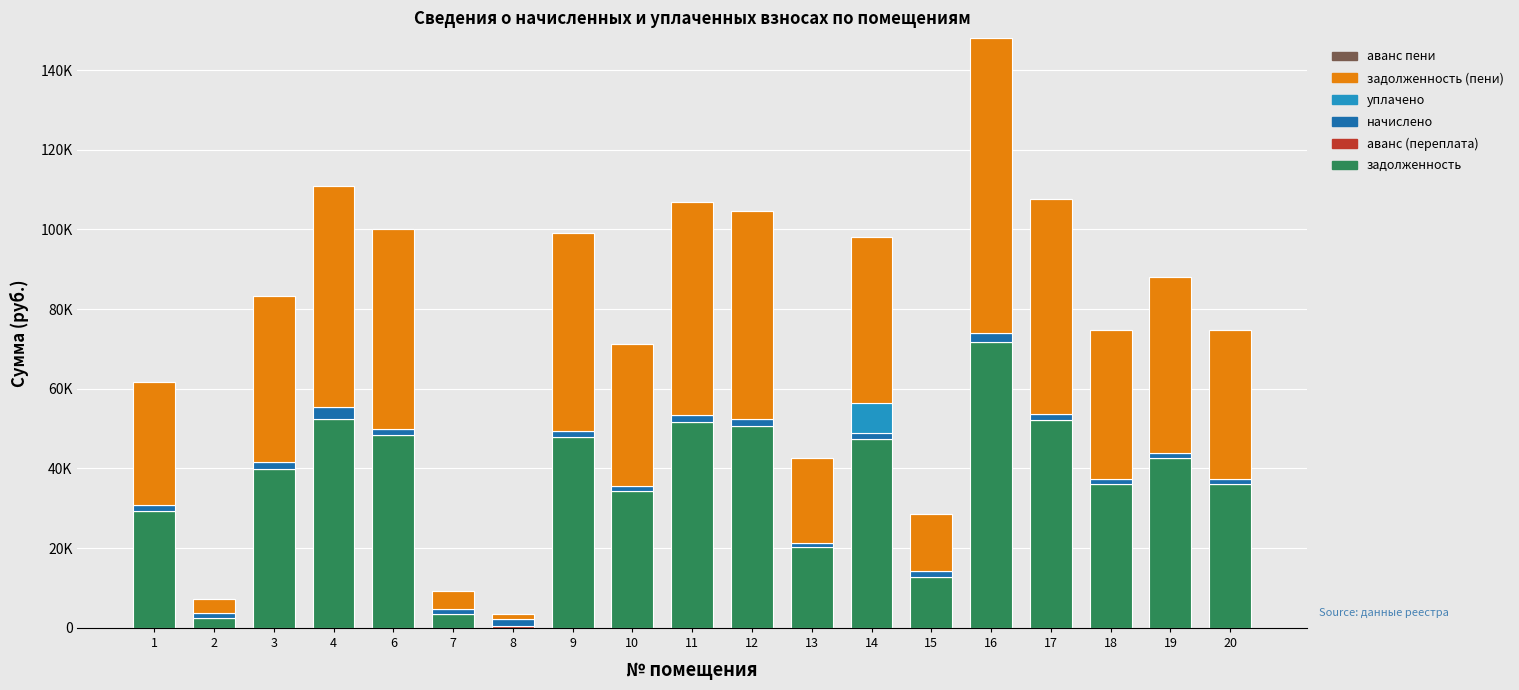

Are the bars grouped side by side (vs. stacked)?

No